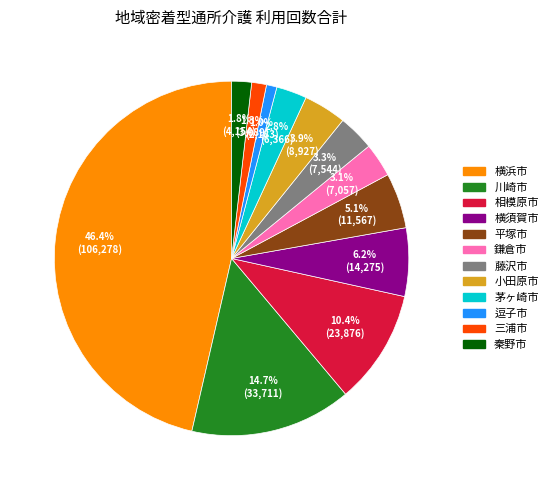

Approximately how many times larger is the value at 茅ヶ崎市 compared to 鎌倉市?

0.9